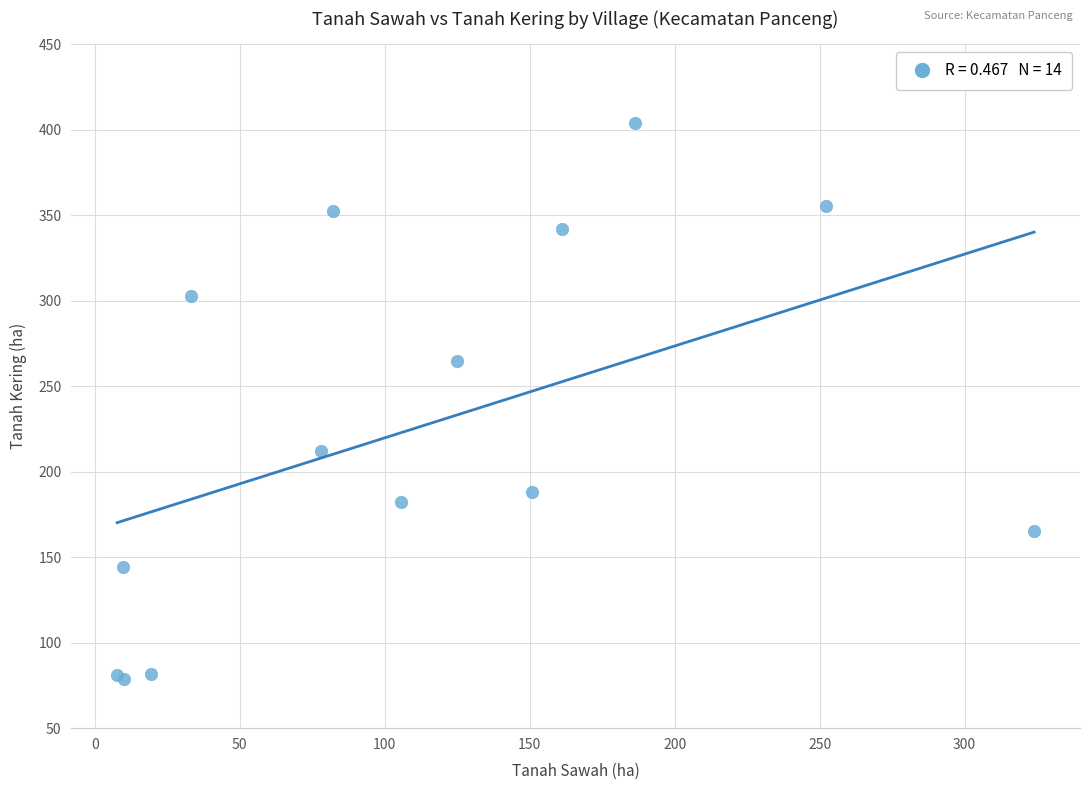

What Y value in the scatter plot is closest to 241?

264.7